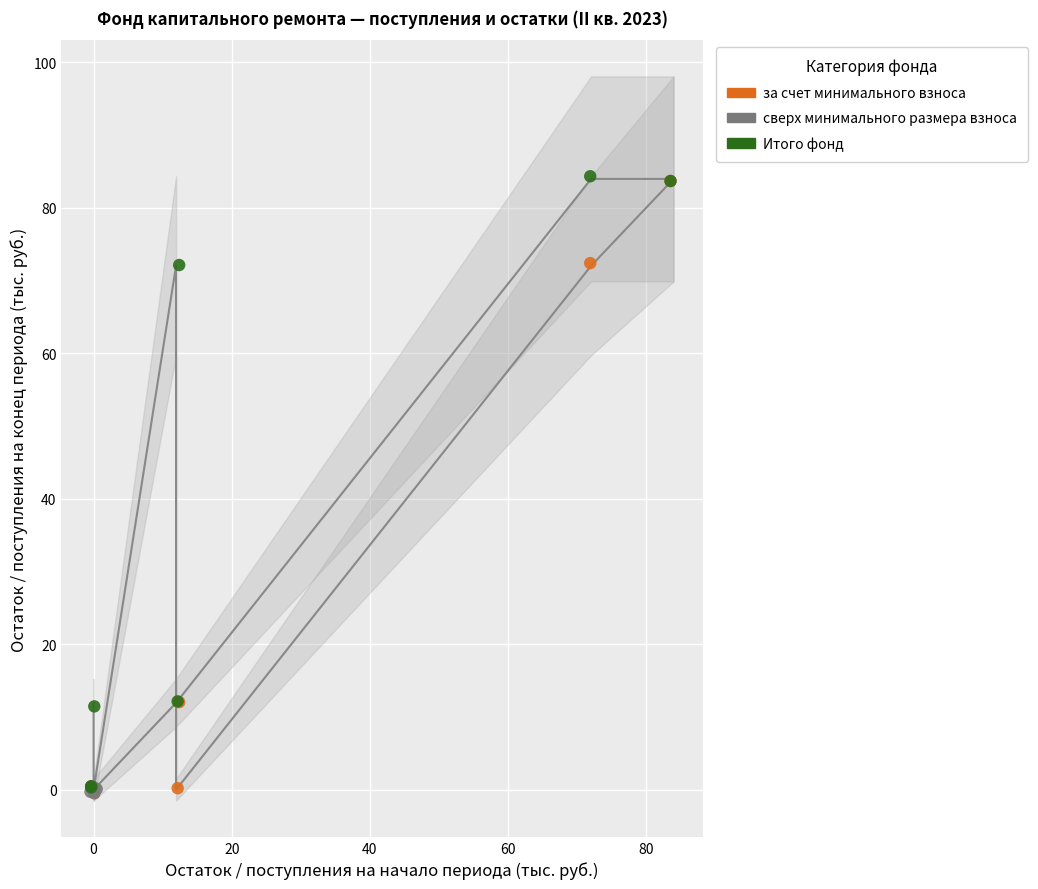

What are all the series names shown in the legend?

за счет минимального взноса, сверх минимального размера взноса, Итого фонд